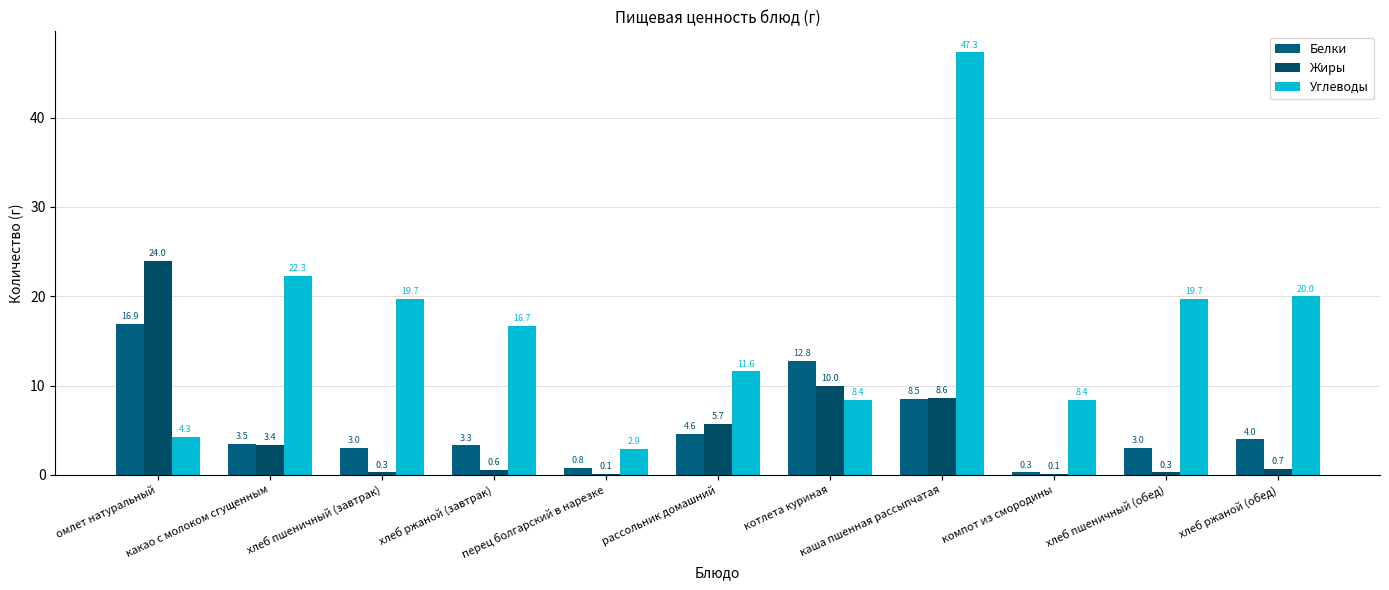

Reading left to right, extract all data points from this chart.

Белки: 16.9	3.5	3.0	3.3	0.8	4.6	12.8	8.5	0.3	3.0	4.0
Жиры: 24.0	3.4	0.3	0.6	0.1	5.7	10.0	8.6	0.1	0.3	0.7
Углеводы: 4.3	22.3	19.7	16.7	2.9	11.6	8.4	47.3	8.4	19.7	20.0